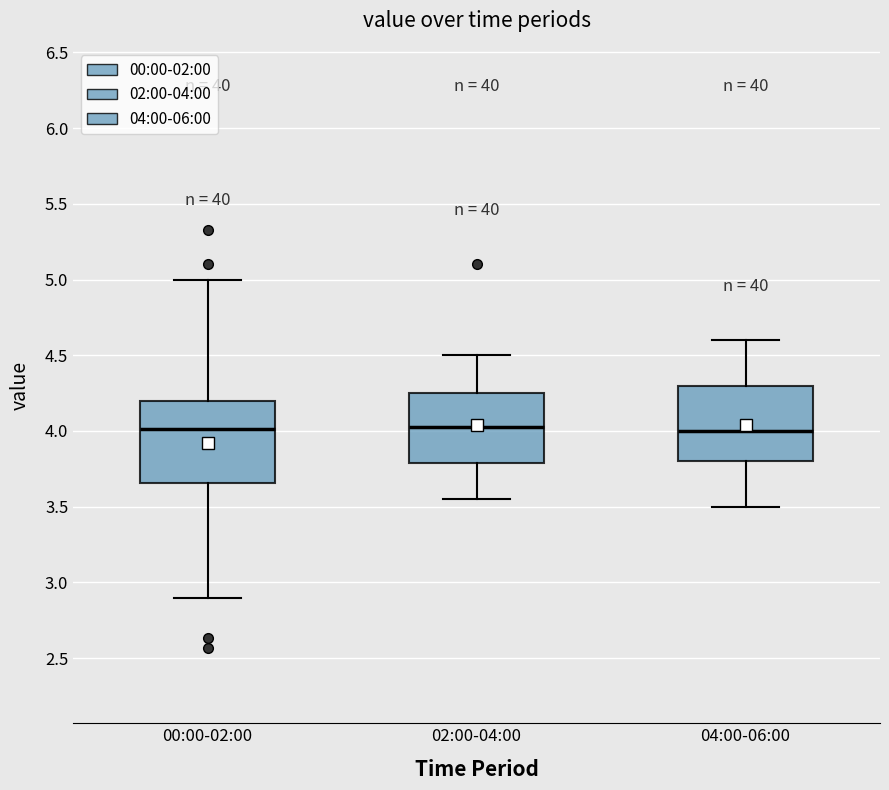

Reading left to right, read every box against the y-axis: the position of its median line, the range the box covers, and the ends of its whiskers. The values are not printed on the chart, so give them approximately, as read against the axis.

00:00-02:00: median 4.00, box 3.65 to 4.20, whiskers 2.90 to 5.00
02:00-04:00: median 4.05, box 3.80 to 4.25, whiskers 3.55 to 4.50
04:00-06:00: median 4.00, box 3.80 to 4.30, whiskers 3.50 to 4.60